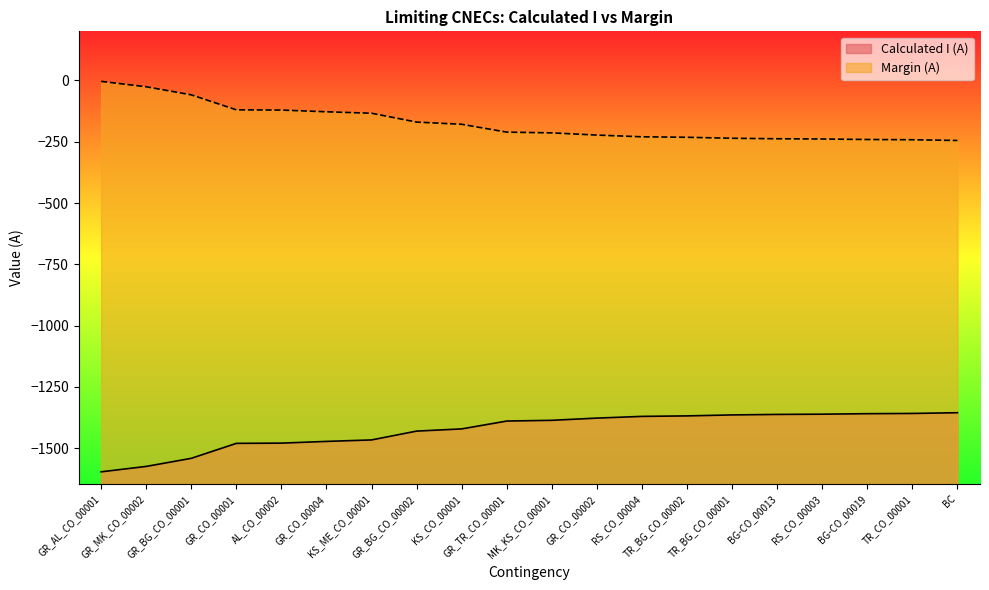

The value of Calculated I (A) at GR_CO_00002 is -472. True or false?

False